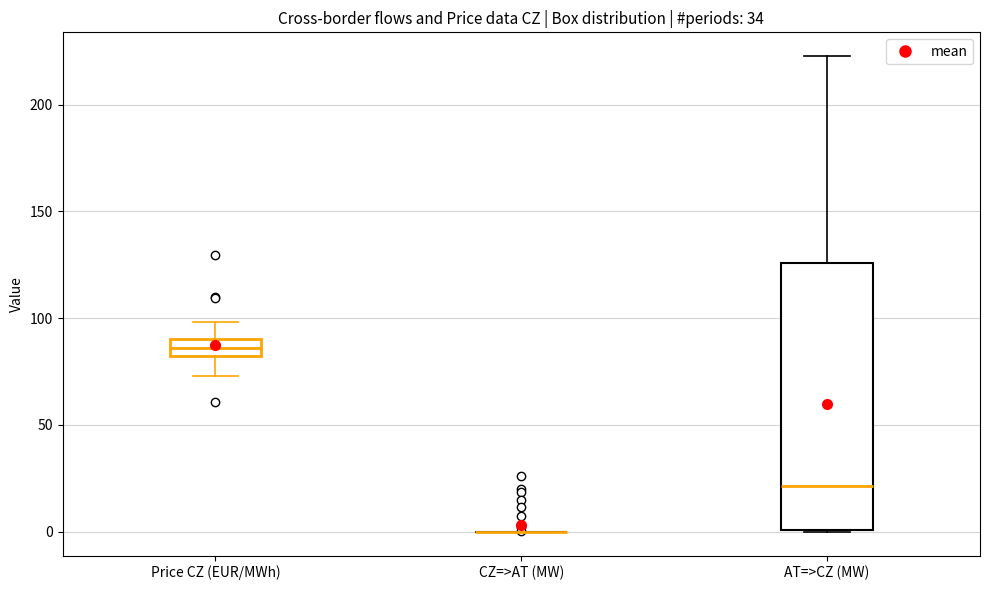

Reading left to right, read every box against the y-axis: the position of its median line, the range the box covers, and the ends of its whiskers. The values are not printed on the chart, so give them approximately, as read against the axis.

Price CZ (EUR/MWh): median 85, box 80 to 90, whiskers 75 to 100
CZ=>AT (MW): box collapsed to a line at 0, whiskers 0 to 0
AT=>CZ (MW): median 20, box 0 to 125, whiskers 0 to 225